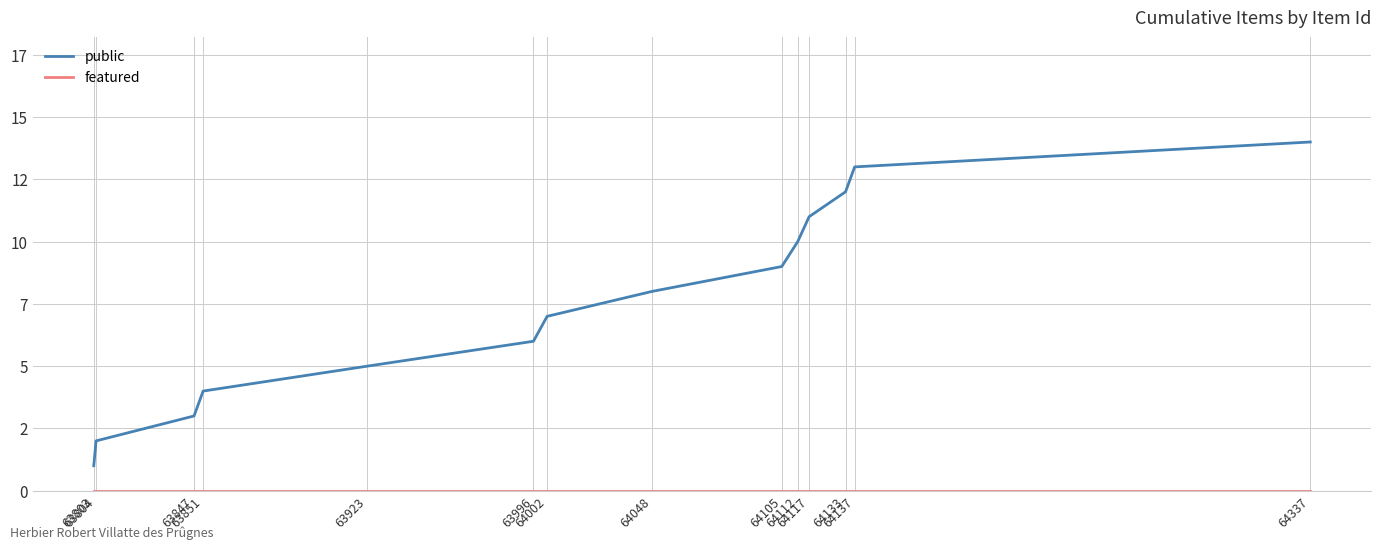

Does the chart display data point markers on the line(s)?

No